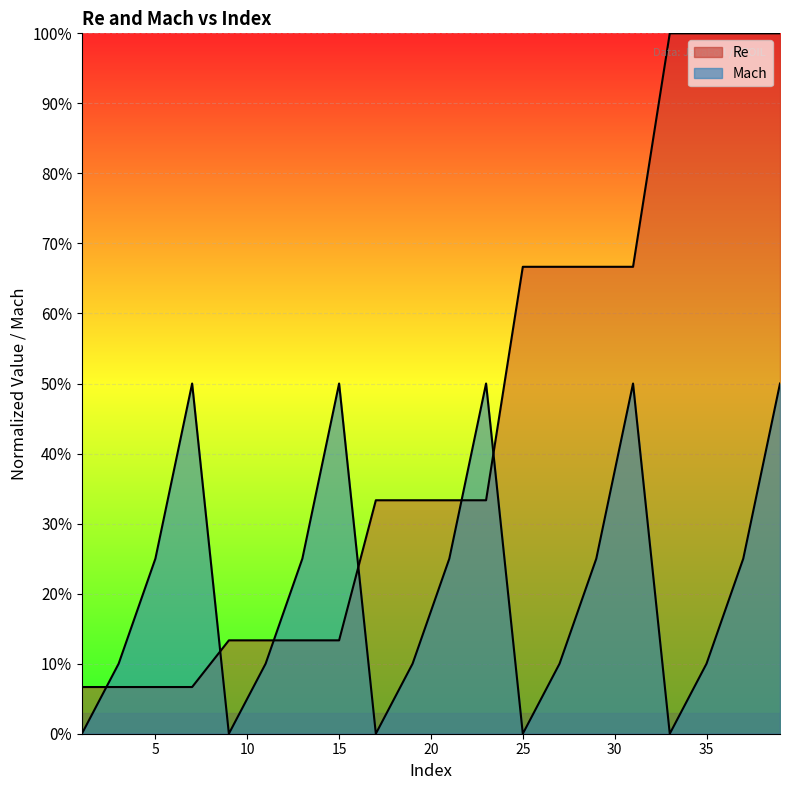

The value of Mach at 37 is 0.2. True or false?

True